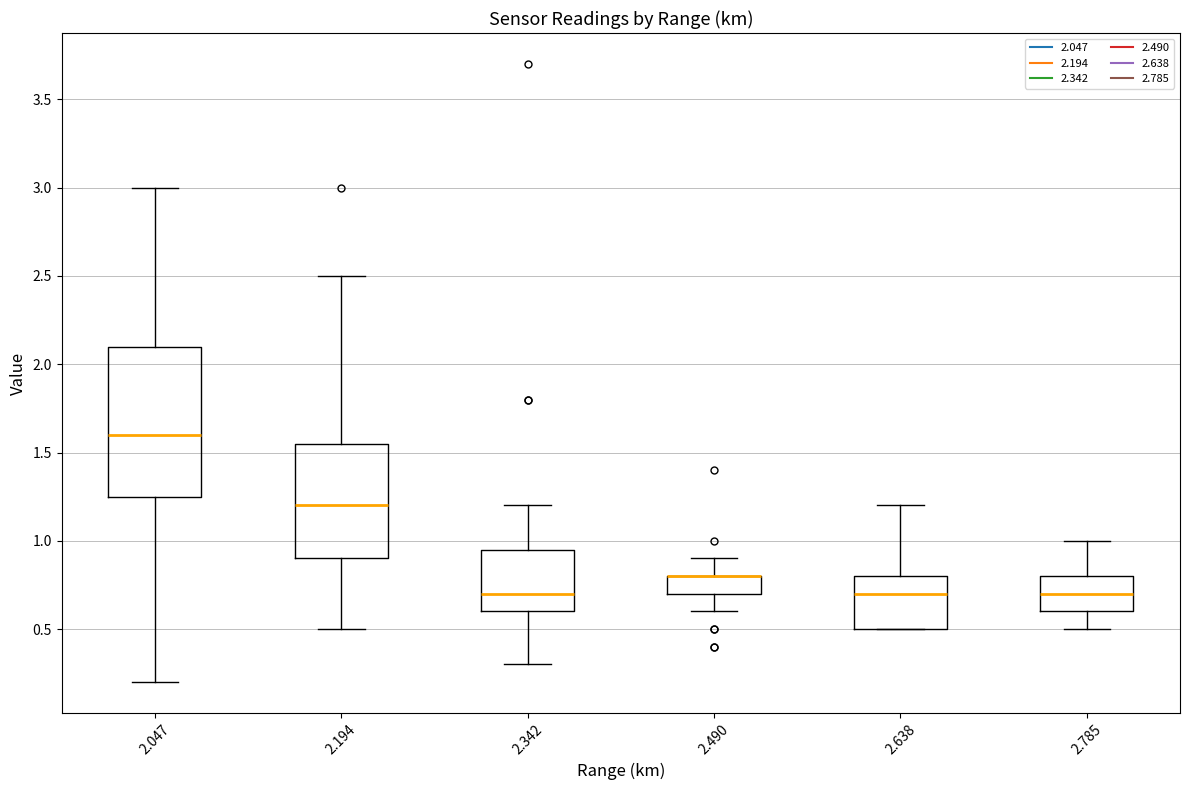

Comparing the boxes themselves (not the whiskers), which one is the tallest?

2.047